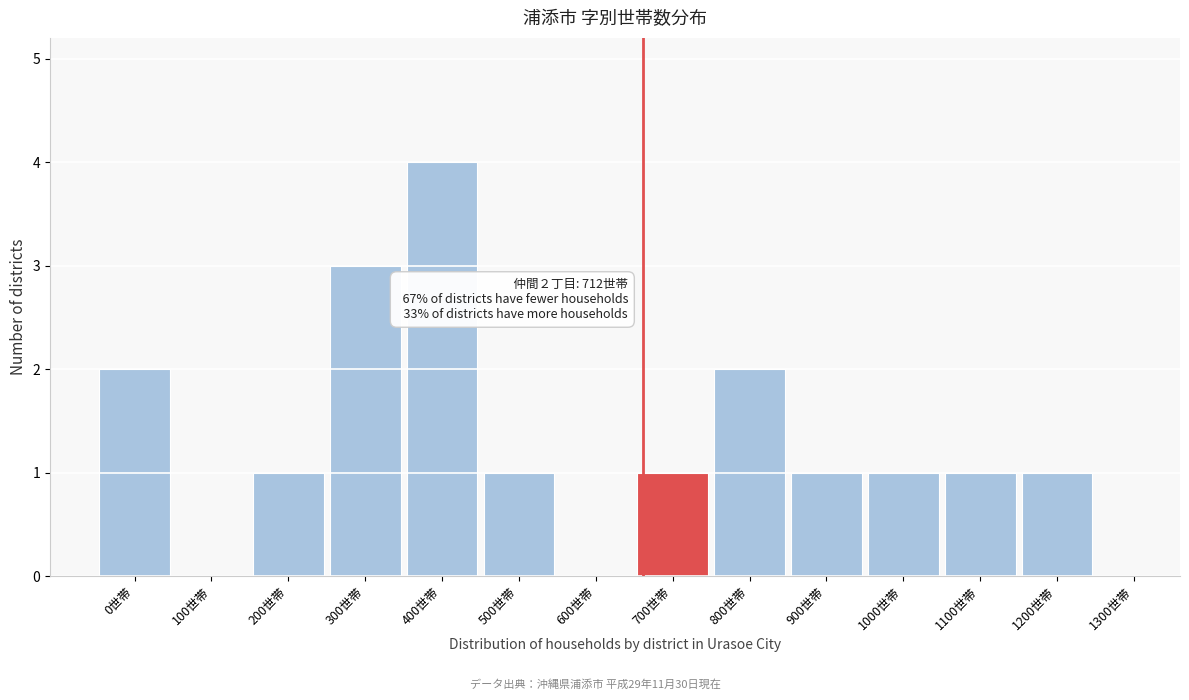

Reading left to right, transcribe all the data shown in this chart.

0世帯=2	100世帯=0	200世帯=1	300世帯=3	400世帯=4	500世帯=1	600世帯=0	700世帯=1	800世帯=2	900世帯=1	1000世帯=1	1100世帯=1	1200世帯=1	1300世帯=0